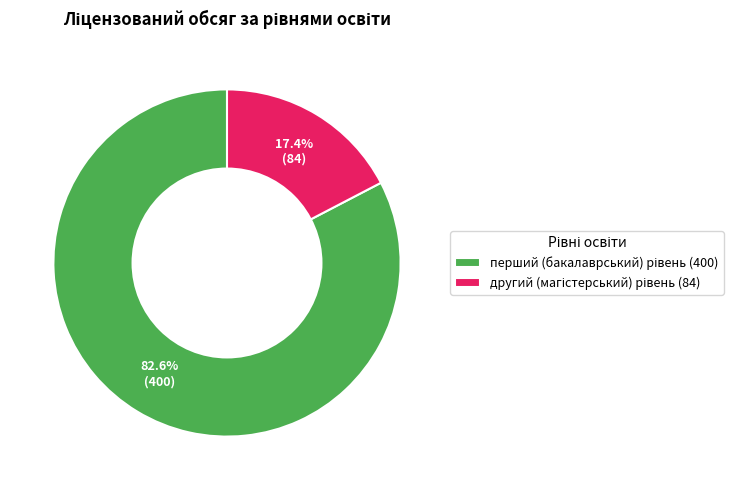

Is there any slice that represents more than half of the pie?

Yes